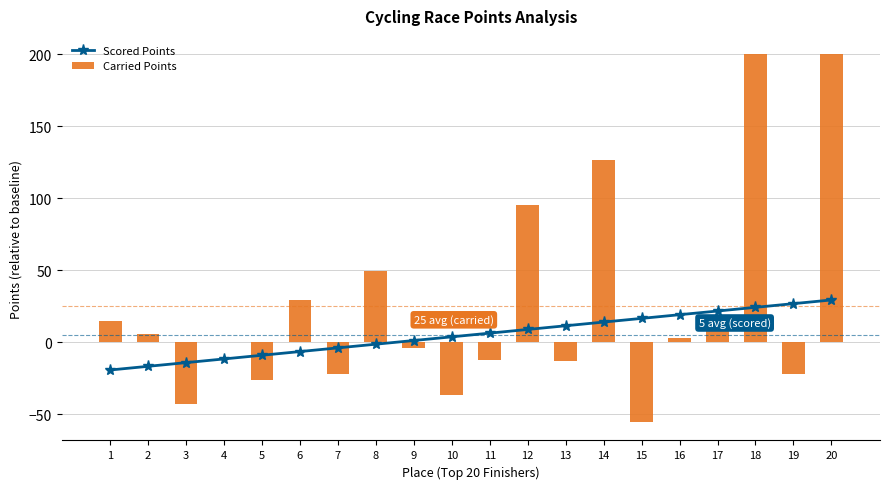

What is the lowest value of the Scored Points series?

-19.2